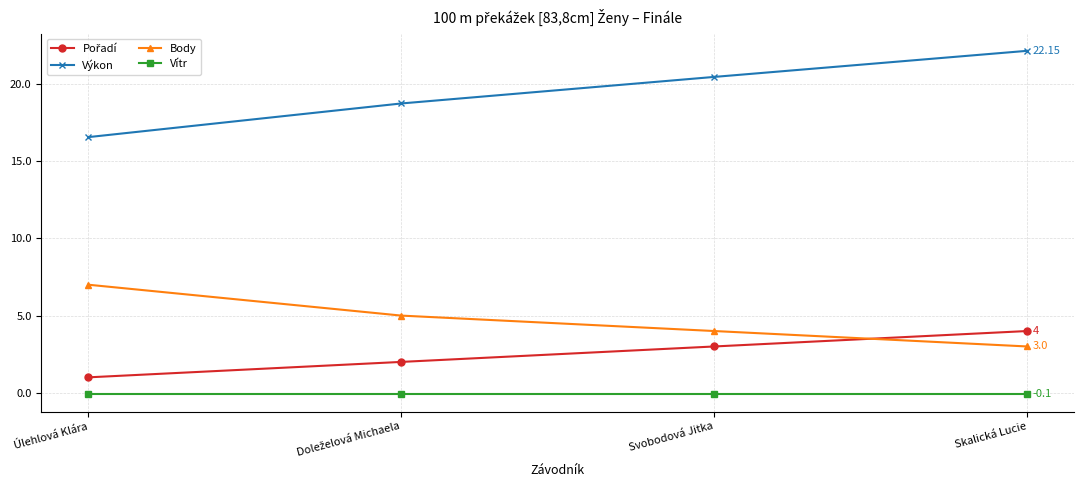

True or false: Výkon has a value of 27.2 at Úlehlová Klára.

False